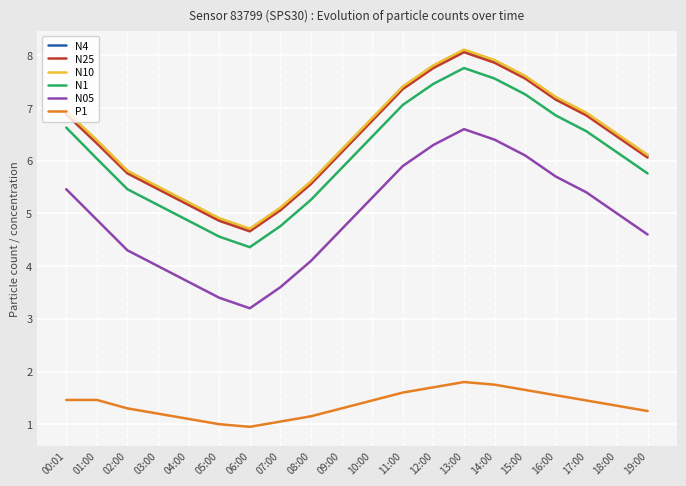

True or false: N25 has more than 2 points higher than both neighbors.

False